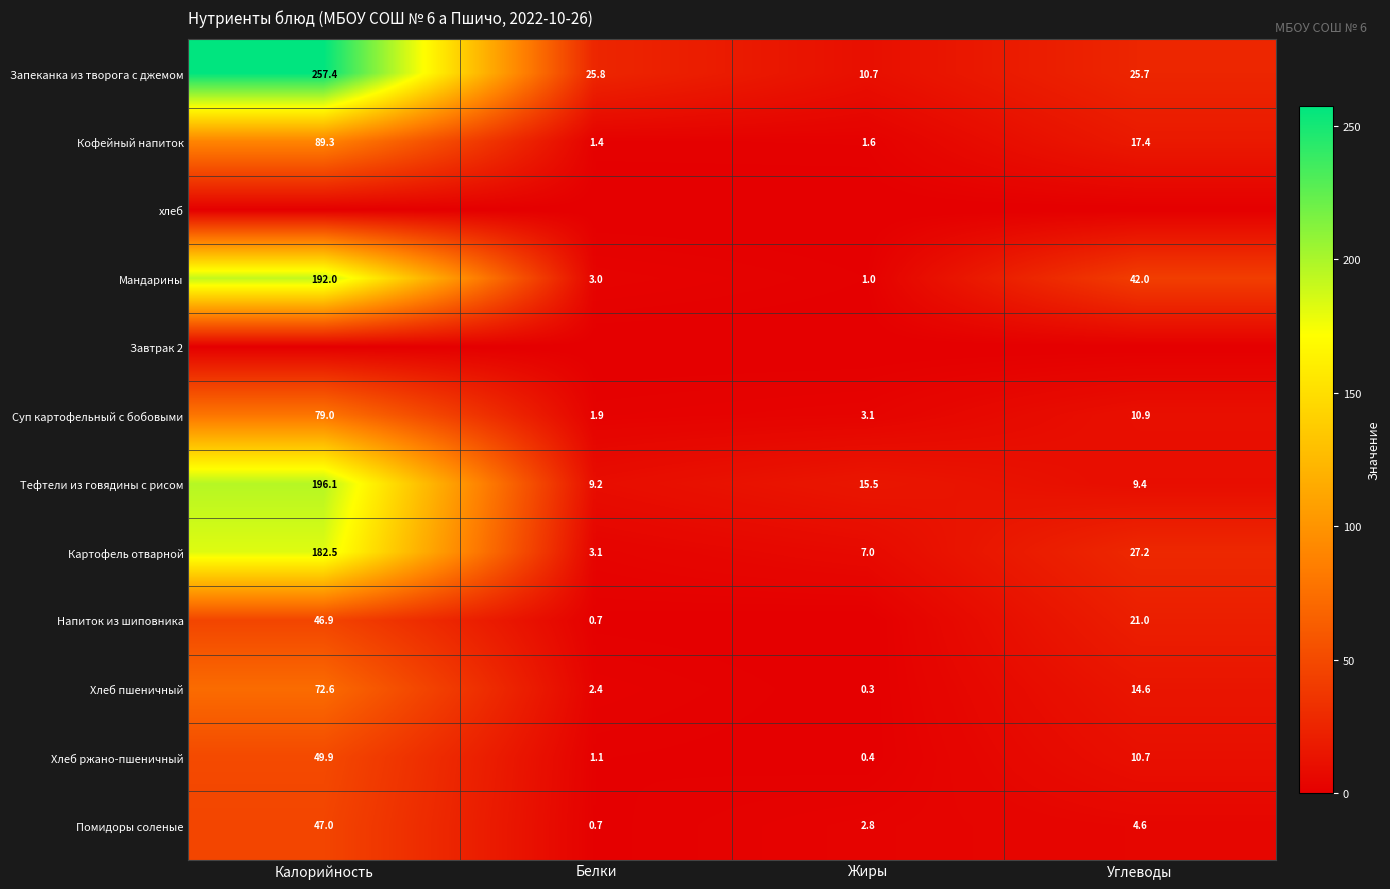

Which category has the lowest value across all series?

Калорийность